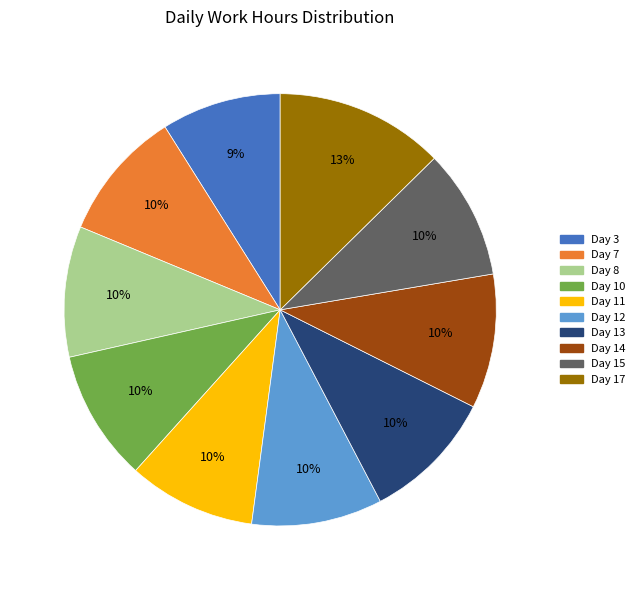

To the nearest percent, what is the average slice percentage?

10%